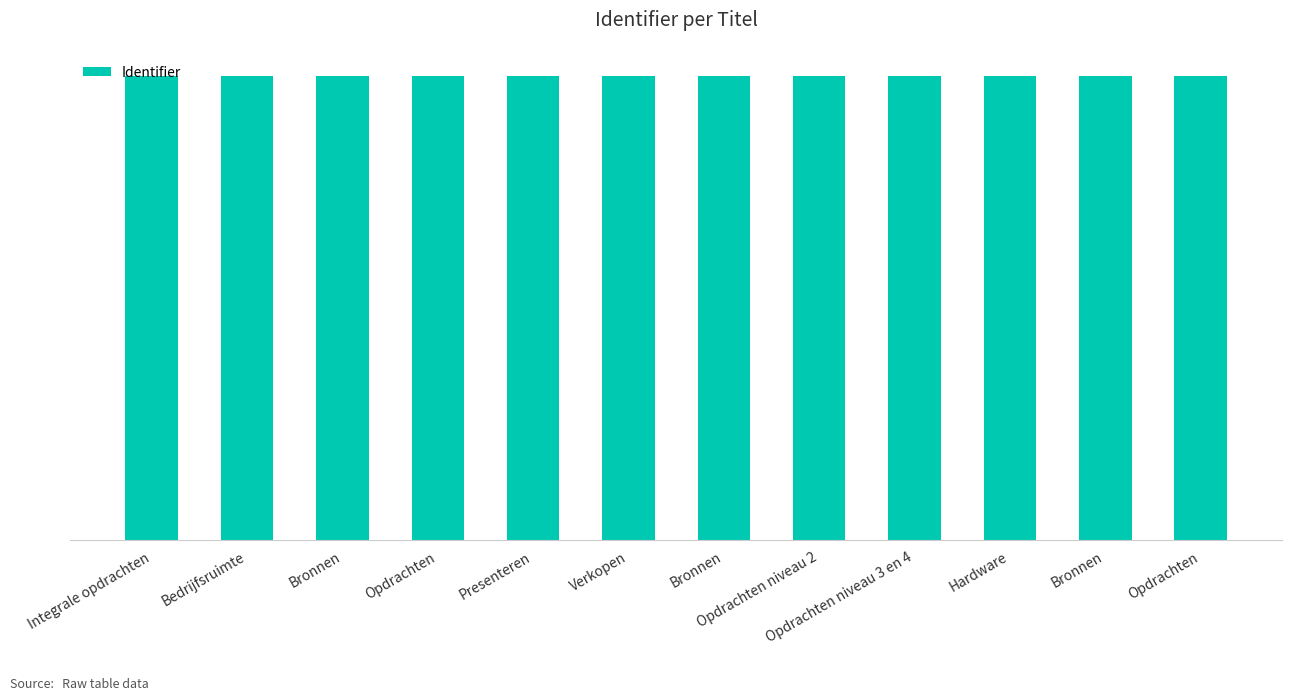

Are the bars grouped side by side (vs. stacked)?

No